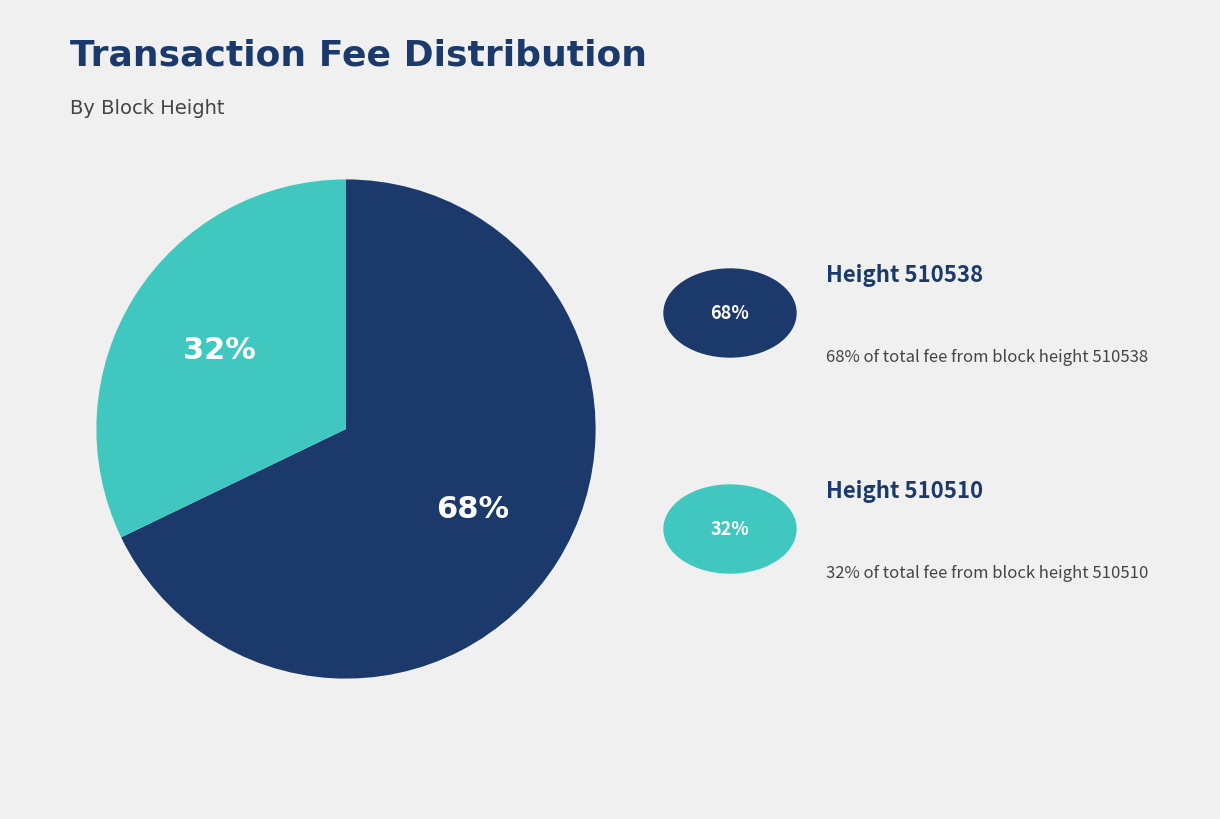

To the nearest percent, what is the difference between the largest and smallest slice percentages?

36%